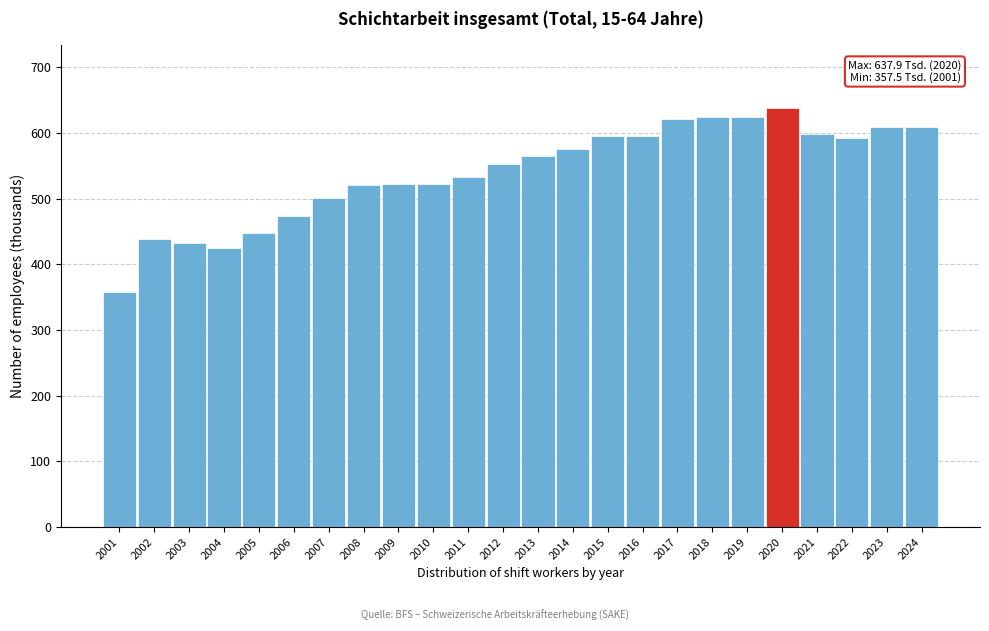

What is the value of the 3rd bar from the left?

432.1